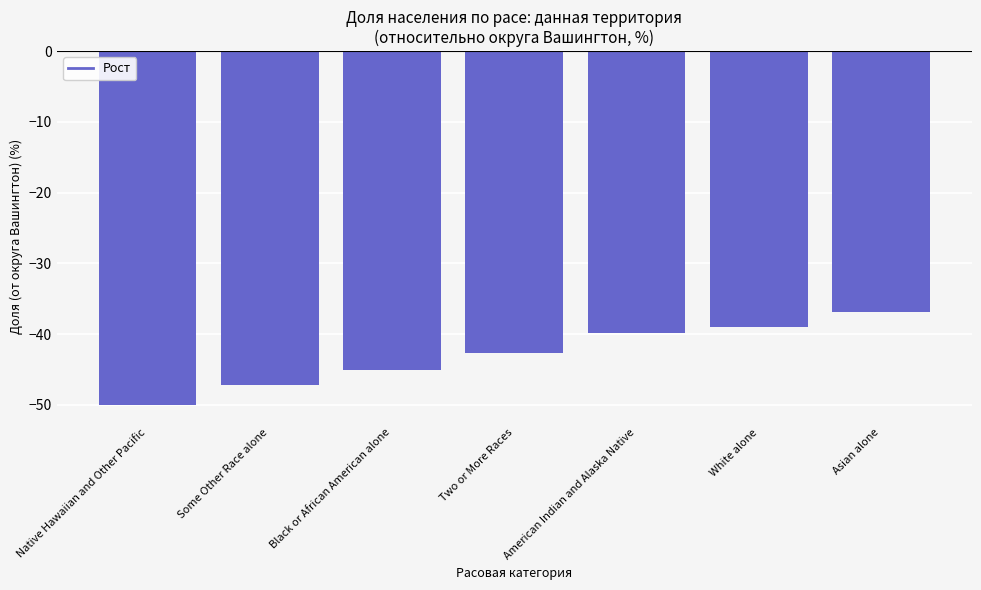

What is the sum of all values?

-300.7